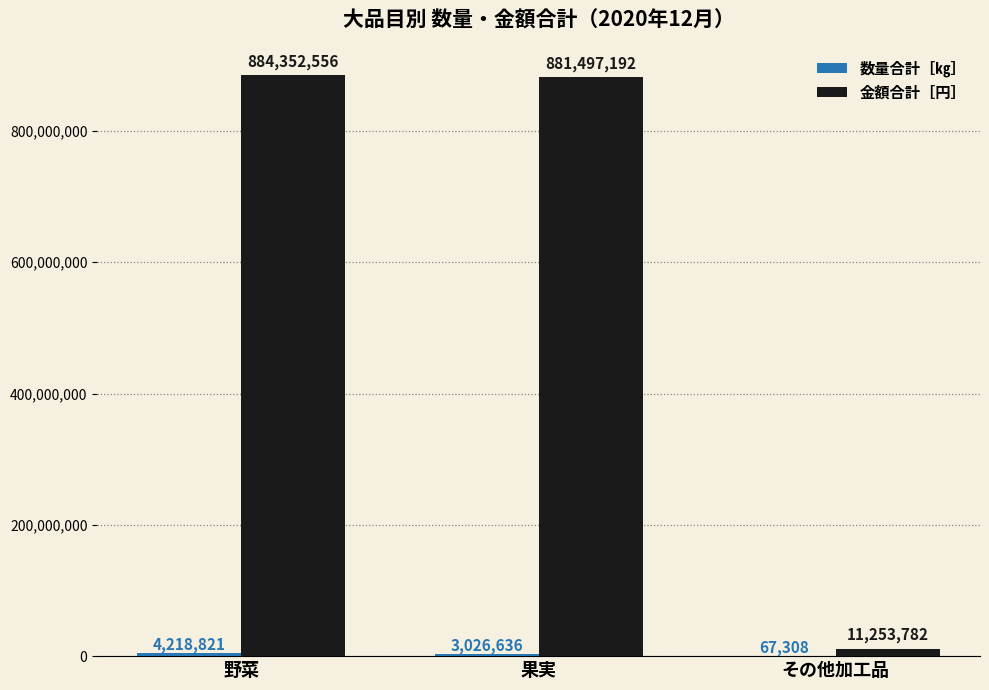

What is the sum of all 金額合計［円］ values?

1777103530